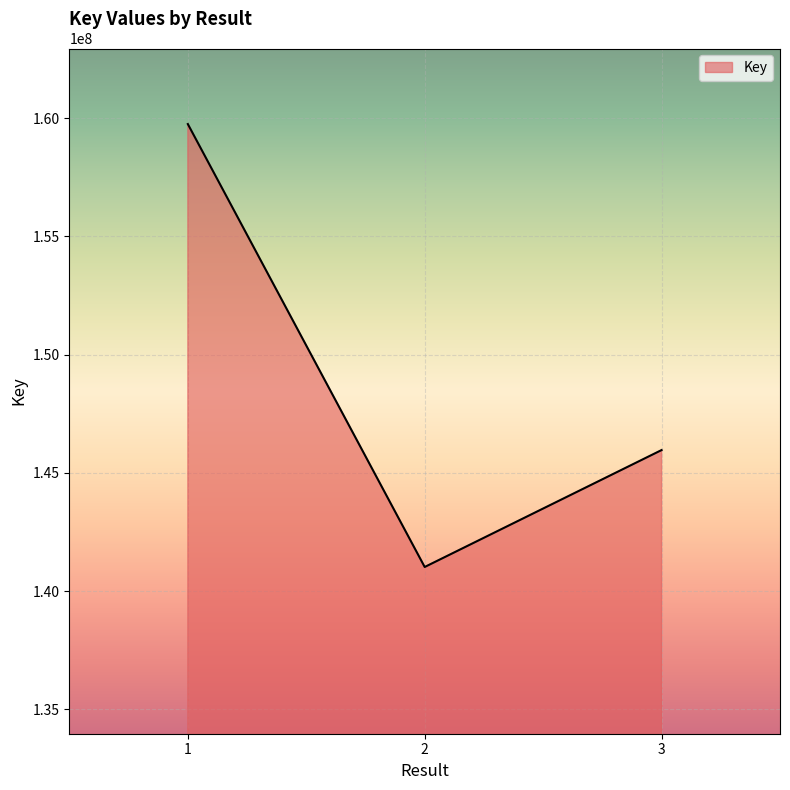

What is the difference between the second highest and minimum values?

4943766